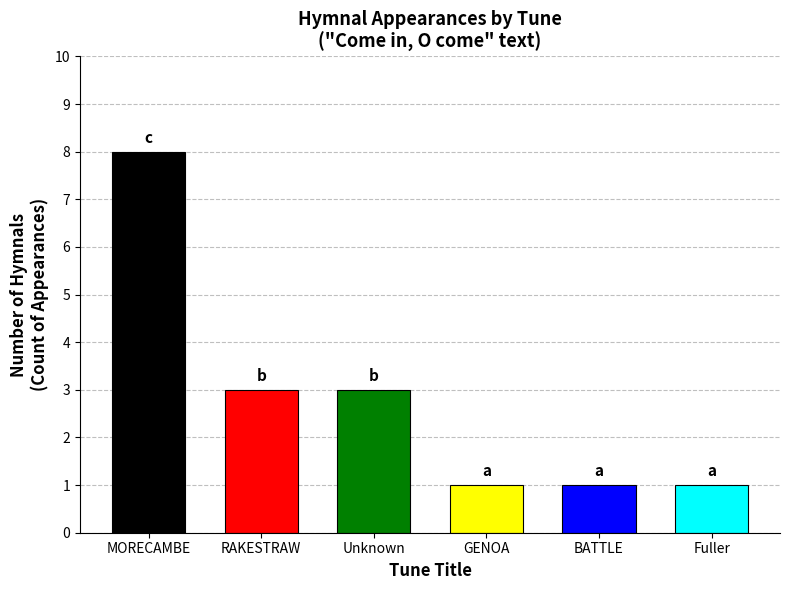

What position from the right is RAKESTRAW?

5